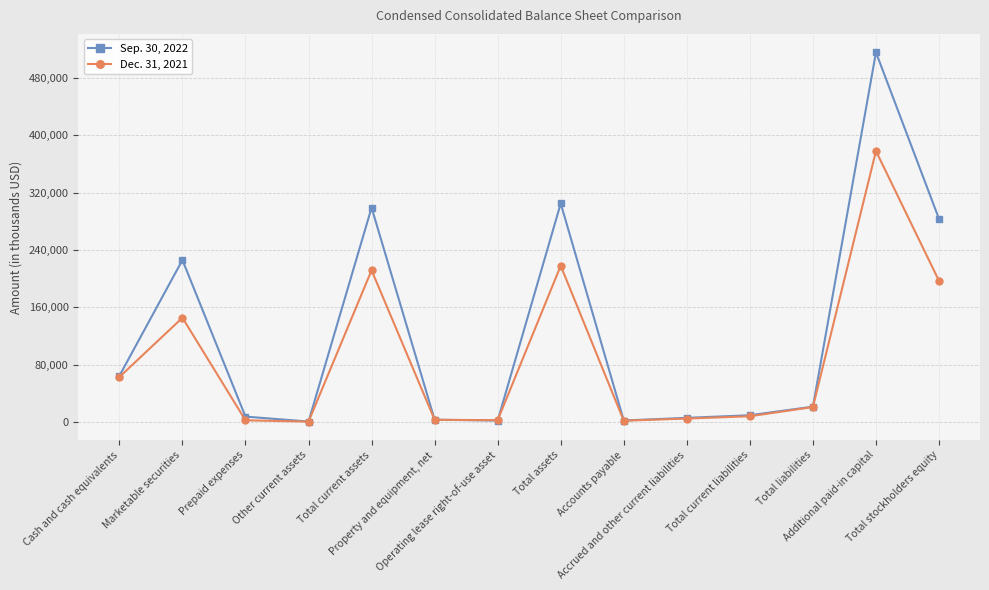

Which series has the widest spread of values?

Sep. 30, 2022